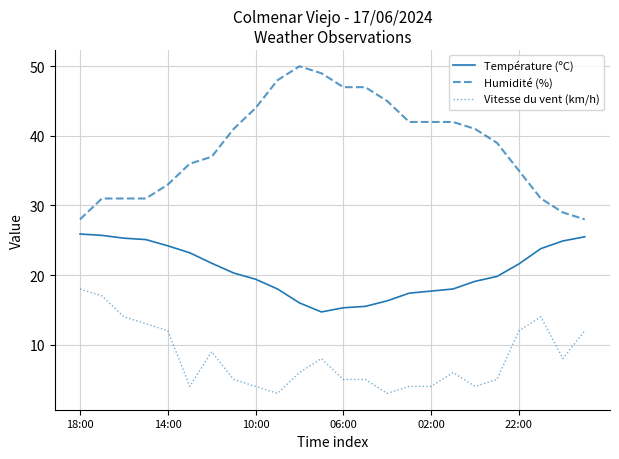

True or false: Vitesse du vent (km/h) and Humidité (%) intersect in this chart.

False